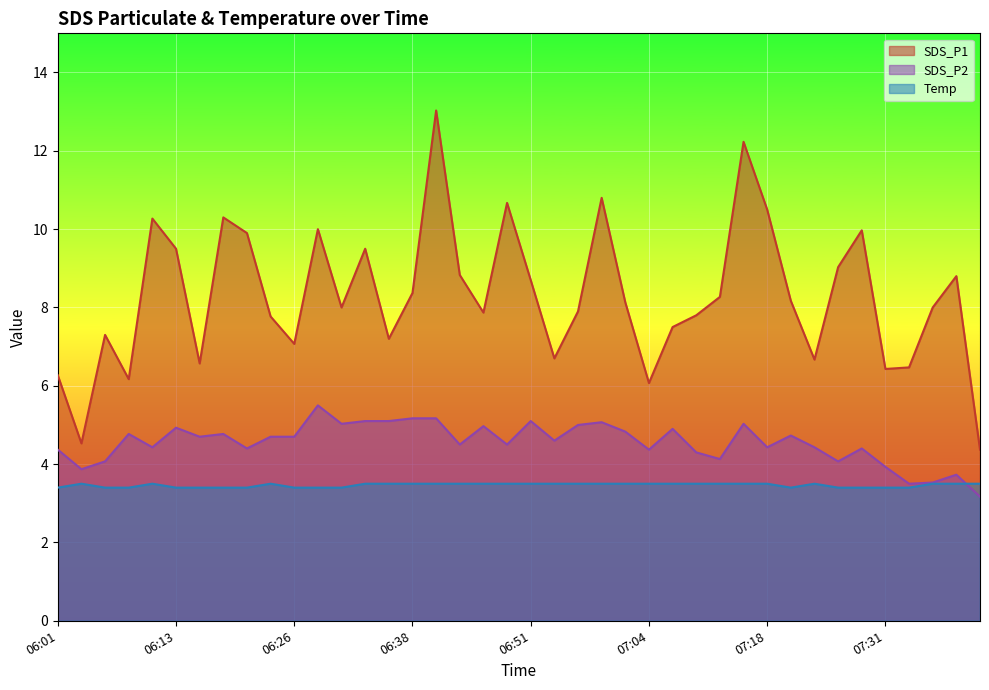

At which label does SDS_P1 first exceed 8?

06:11